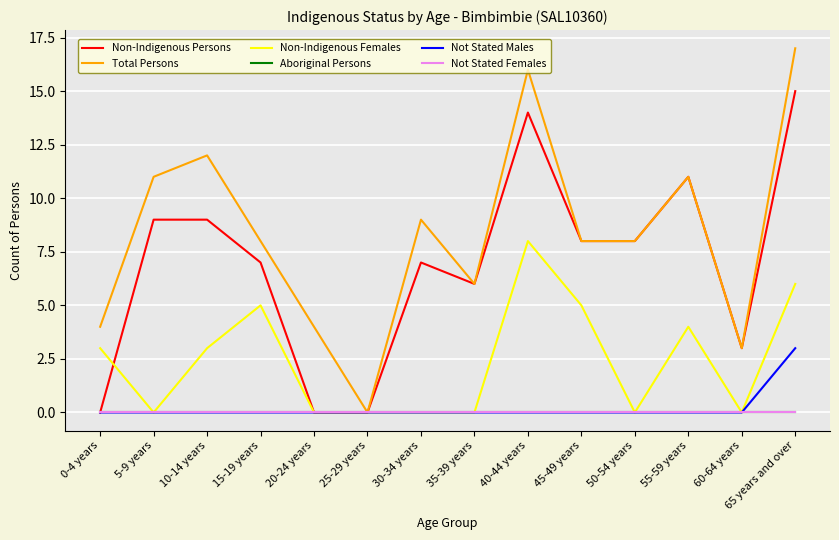

Does the chart have visible grid lines?

Yes